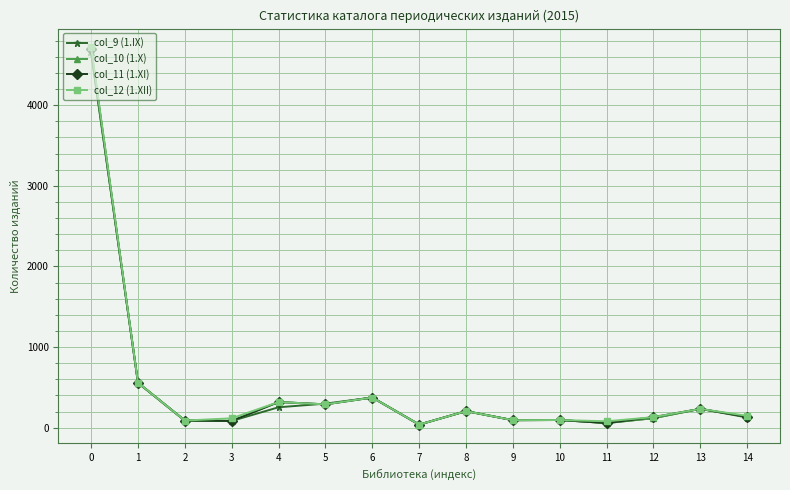

Is this an area chart (filled region under the line)?

No